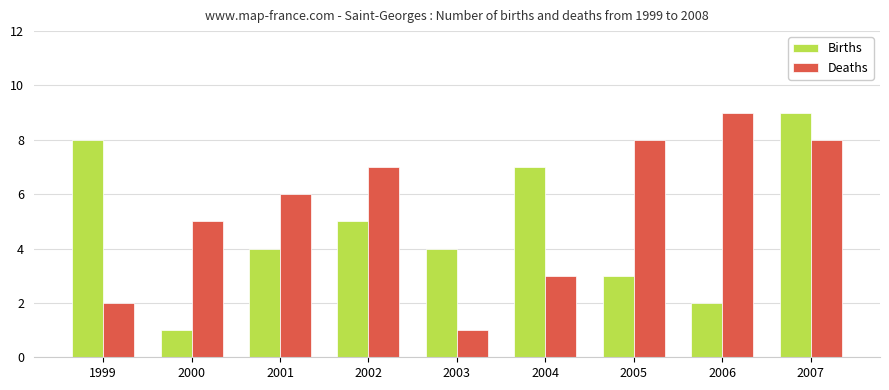

At which label is Deaths closest to 5?

2000